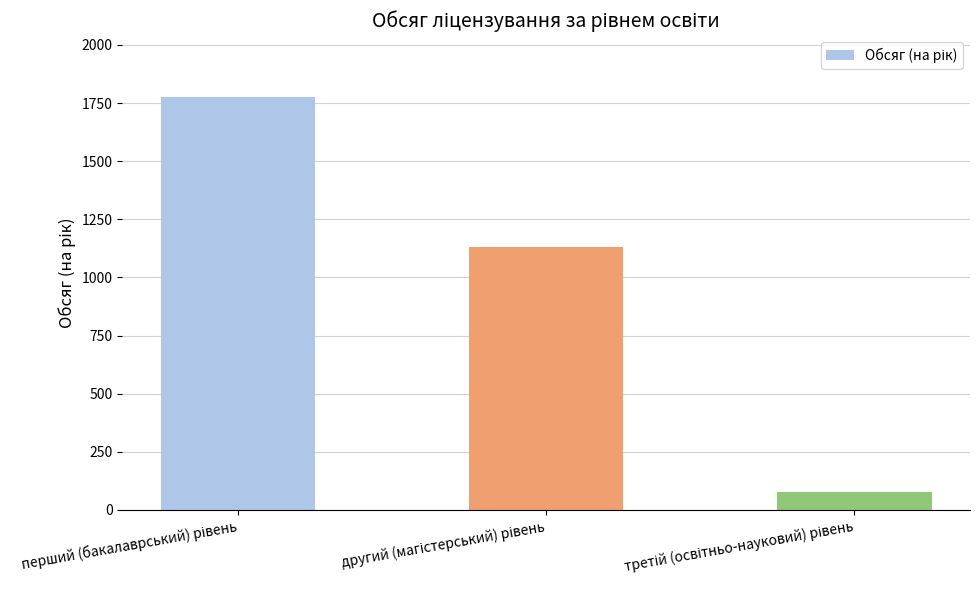

What is the greatest value displayed?

1775